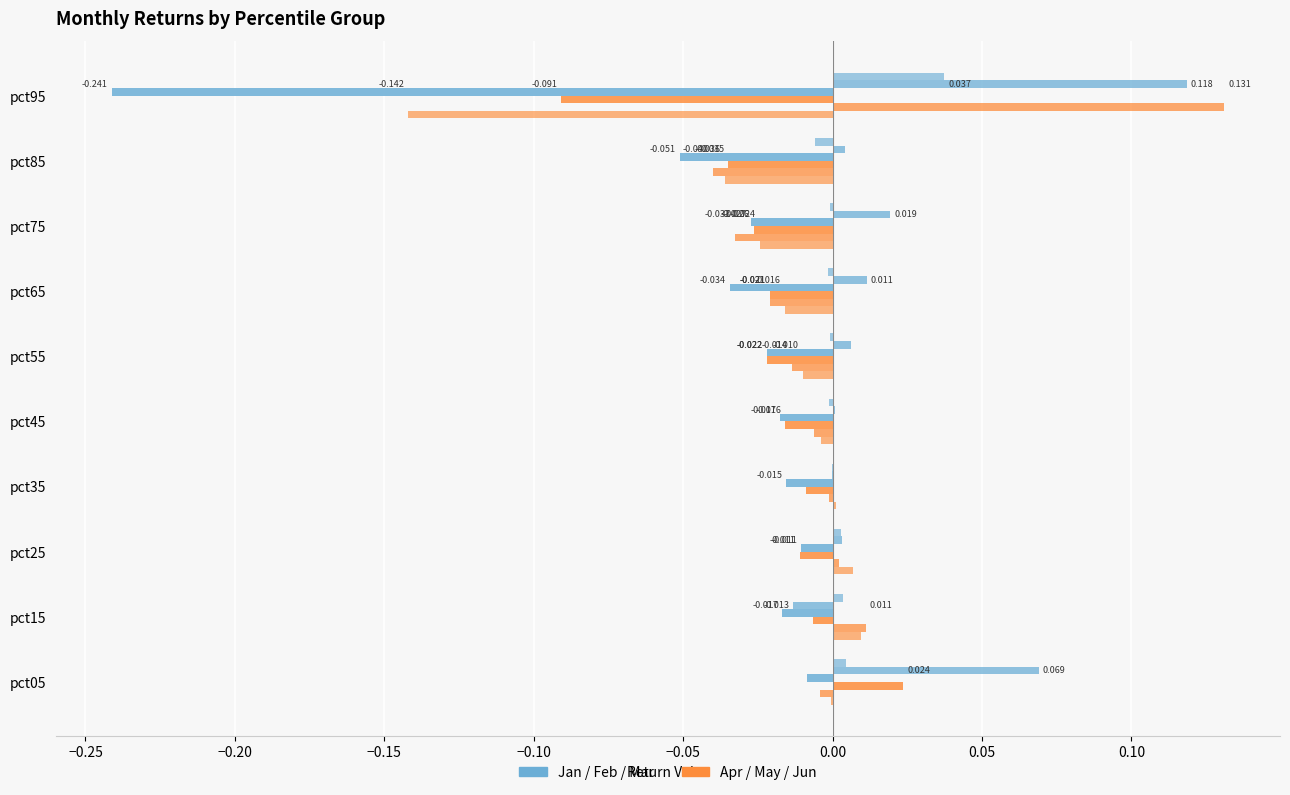

The Apr series shows -0.0 at pct35. True or false?

False